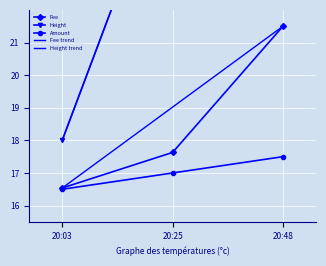

What is the value of the Fee point at the 2nd from the left?

17.6